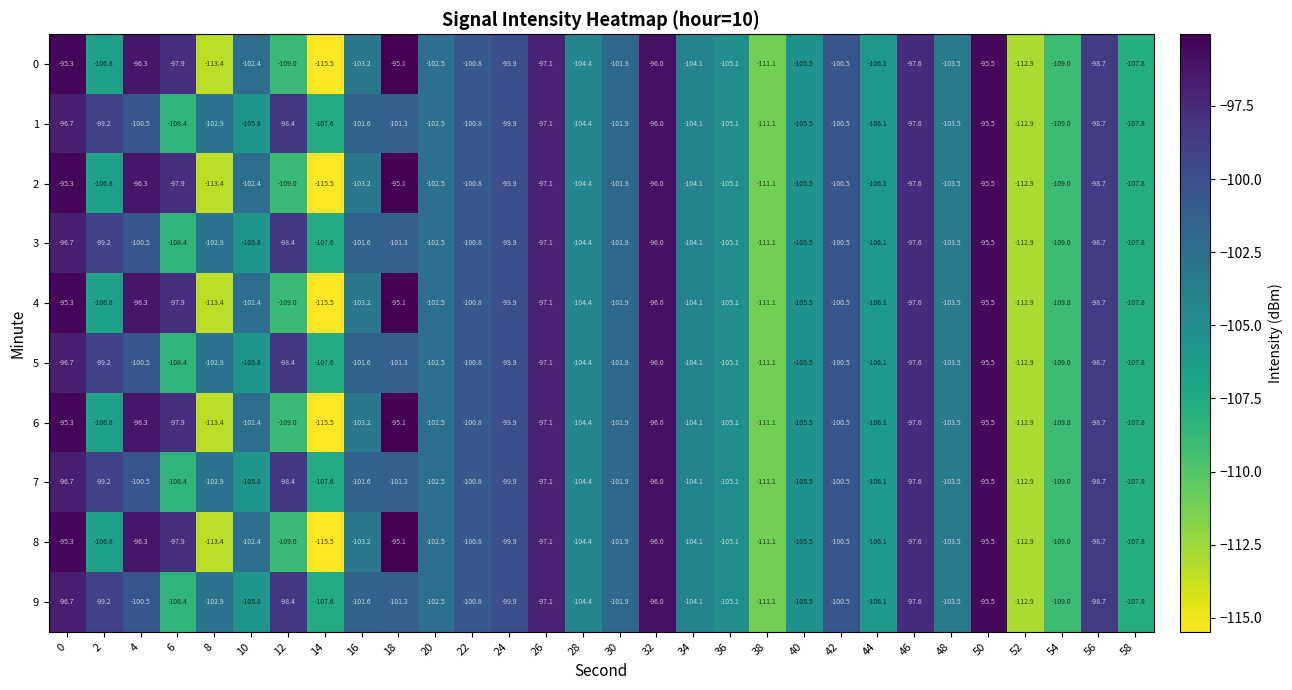

At which category is the sum across all series the highest?

50